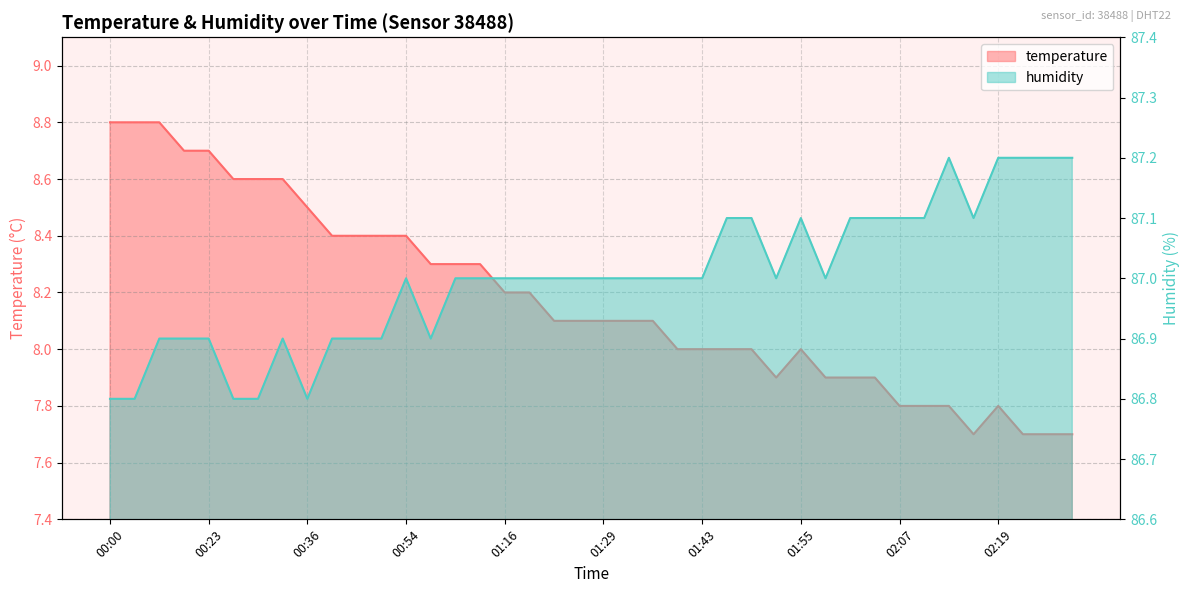

True or false: humidity and temperature intersect in this chart.

False